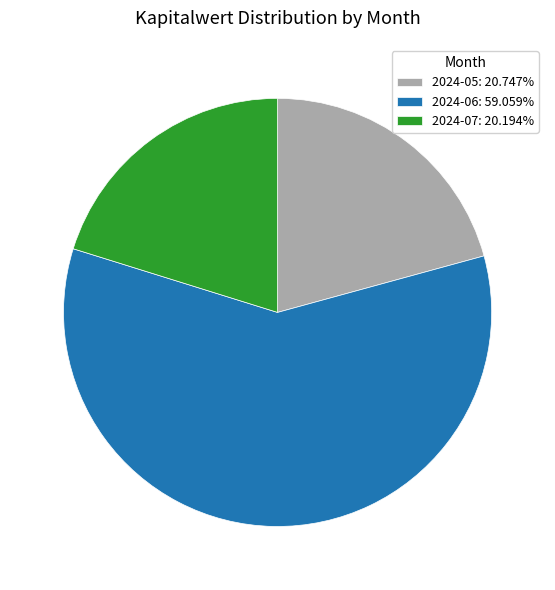

Approximately how many times larger is the value at 2024-06: 59.059% compared to 2024-05: 20.747%?

2.8